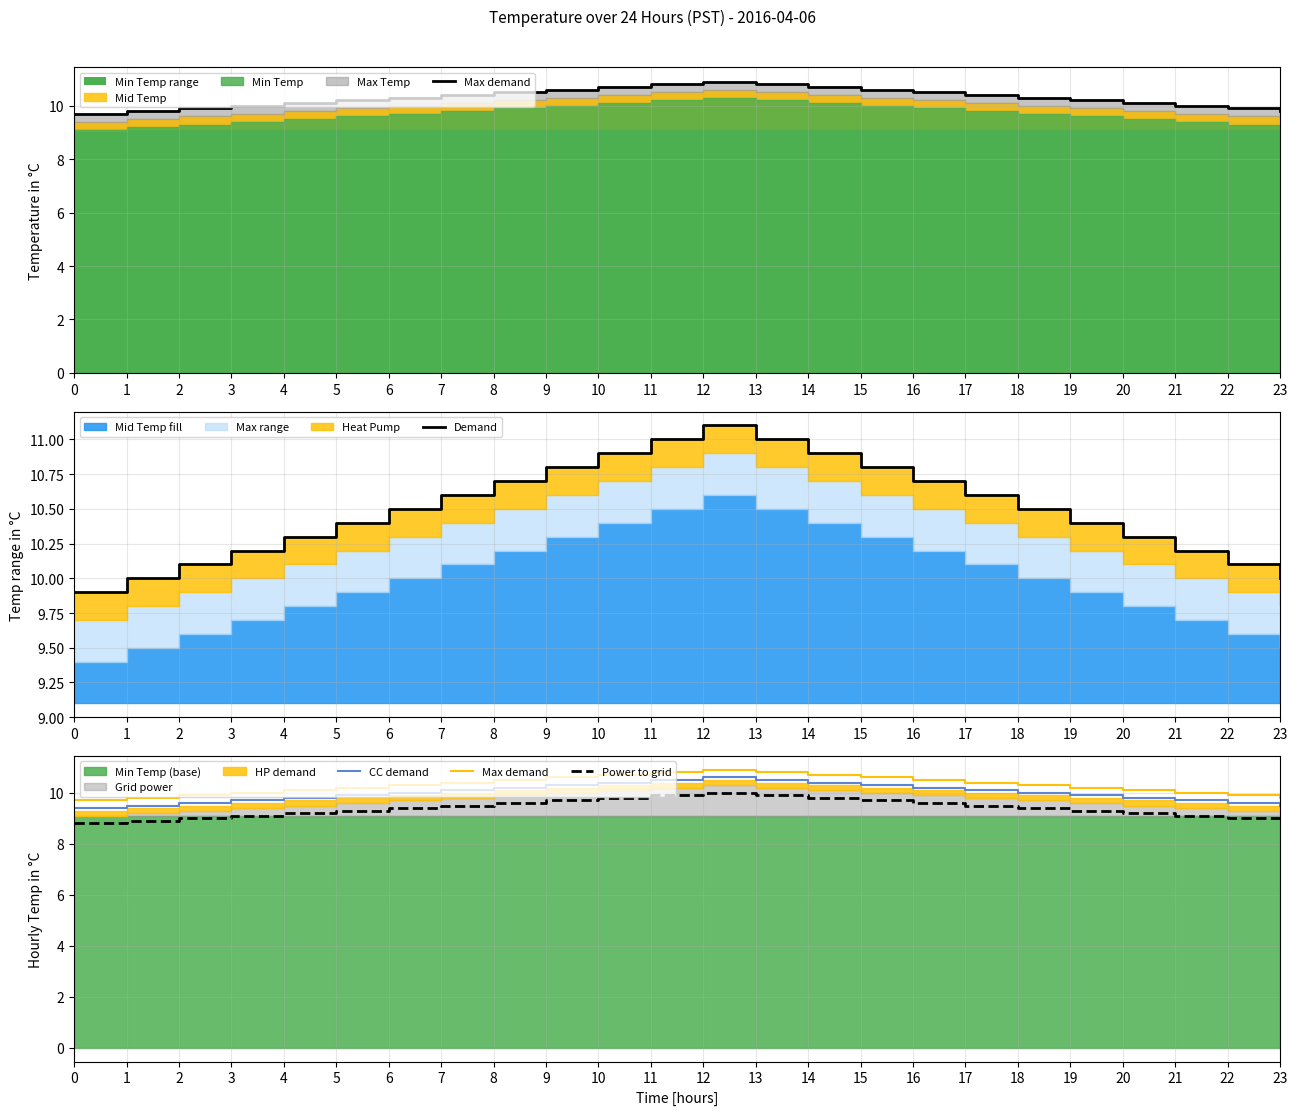

Where is the first local maximum for Max demand?

12